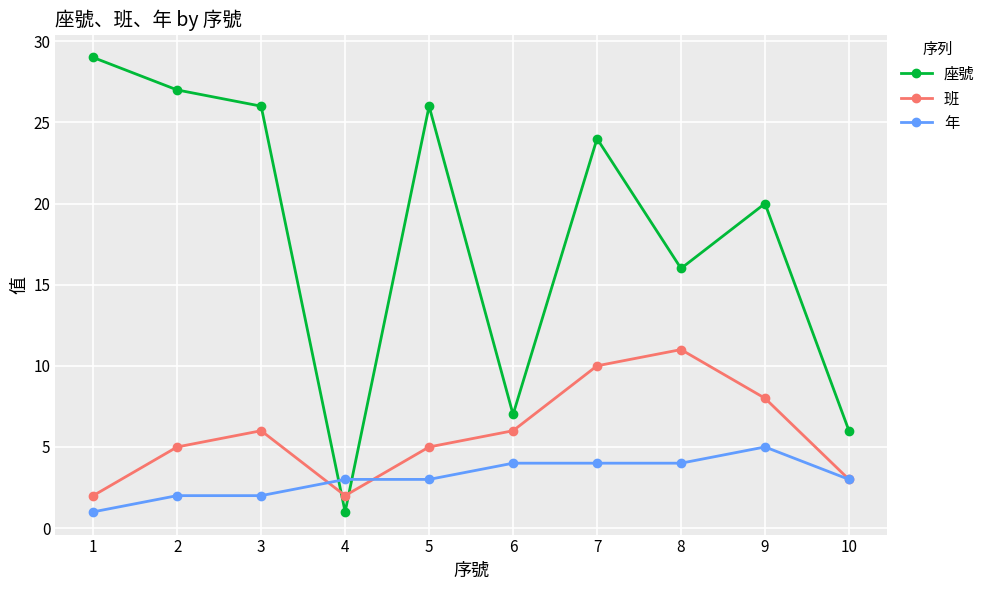

What is the sum of all 座號 values?

182